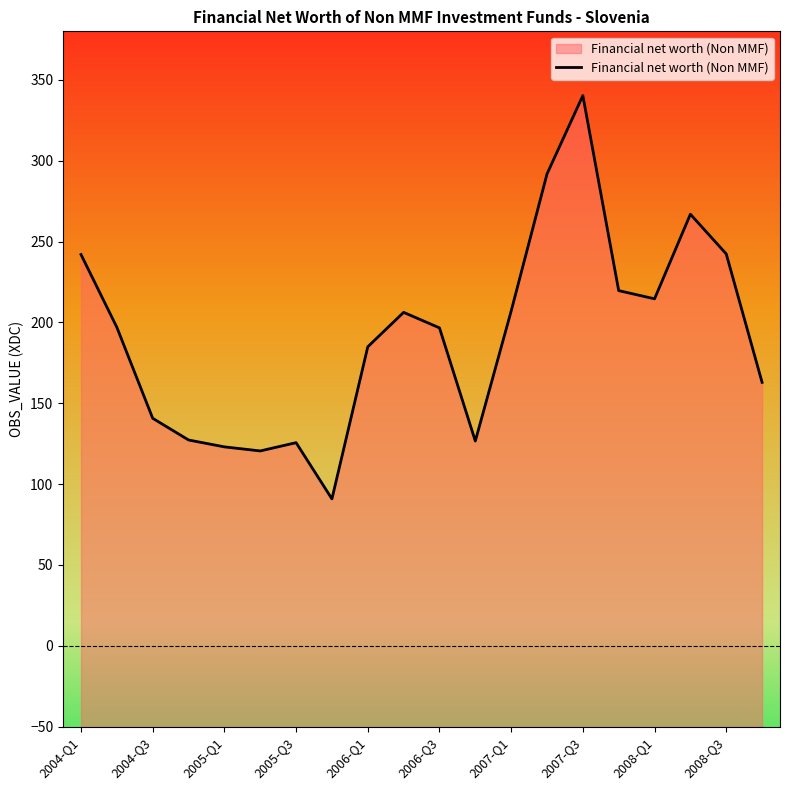

What is the change in value from 2005-Q3 to 2007-Q1?

+81.4